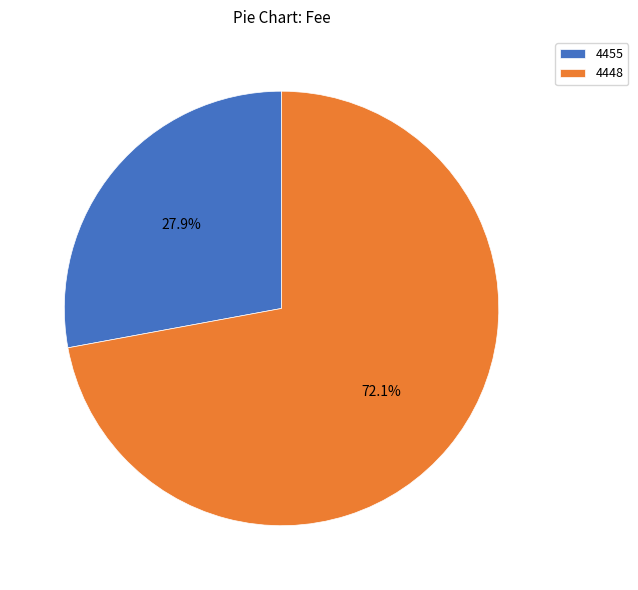

How many slices are in this pie chart?

2